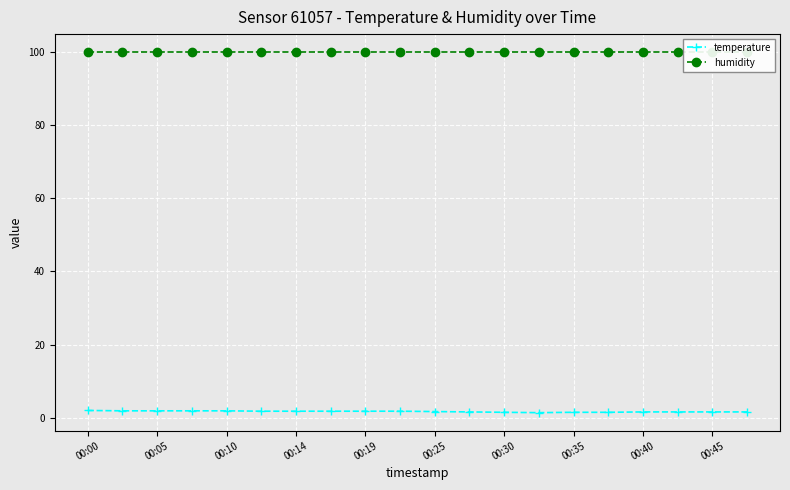

Is this an area chart (filled region under the line)?

No